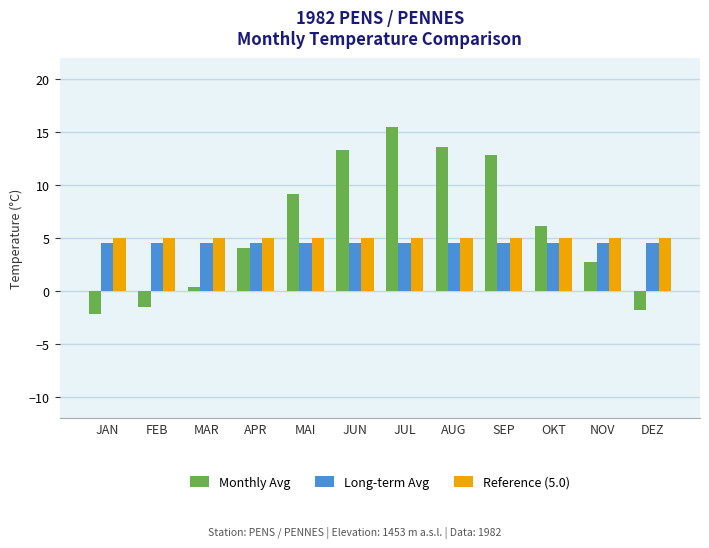

Which series changed the most between JAN and OKT?

Monthly Avg